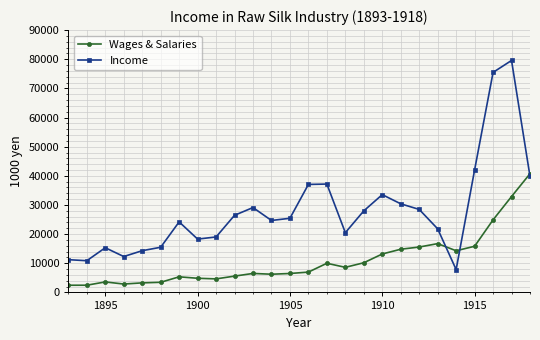

How many values in the Wages & Salaries series are below 6971?

13